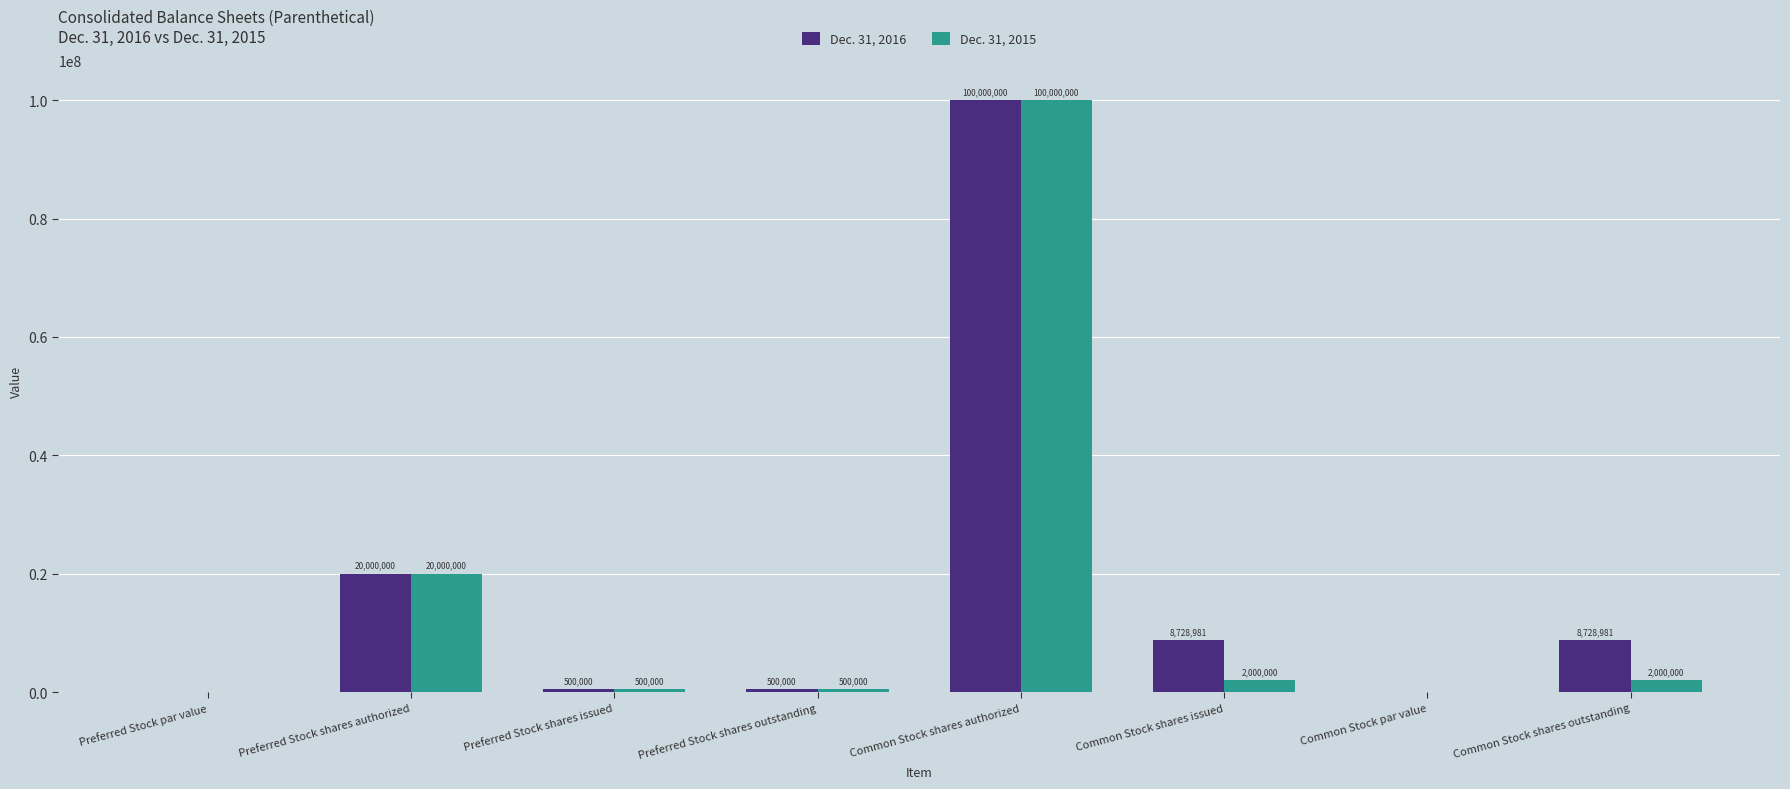

Are the bars grouped side by side (vs. stacked)?

Yes